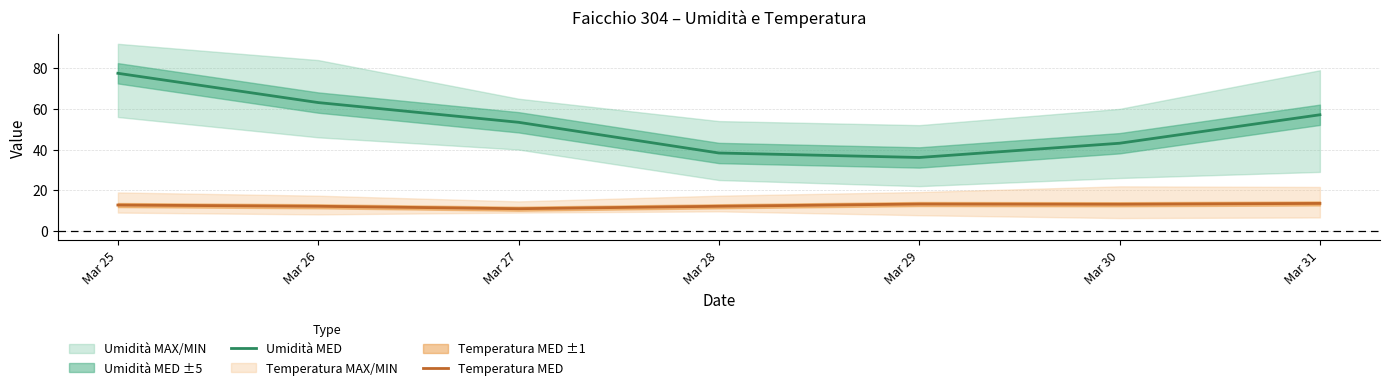

Reading right to left, list all the values displayed in this chart.

Umidità MED: 57.1	43.1	36.1	38.3	53.4	63.1	77.5
Temperatura MED: 13.5	13.1	13.2	12.1	10.9	12.1	12.7